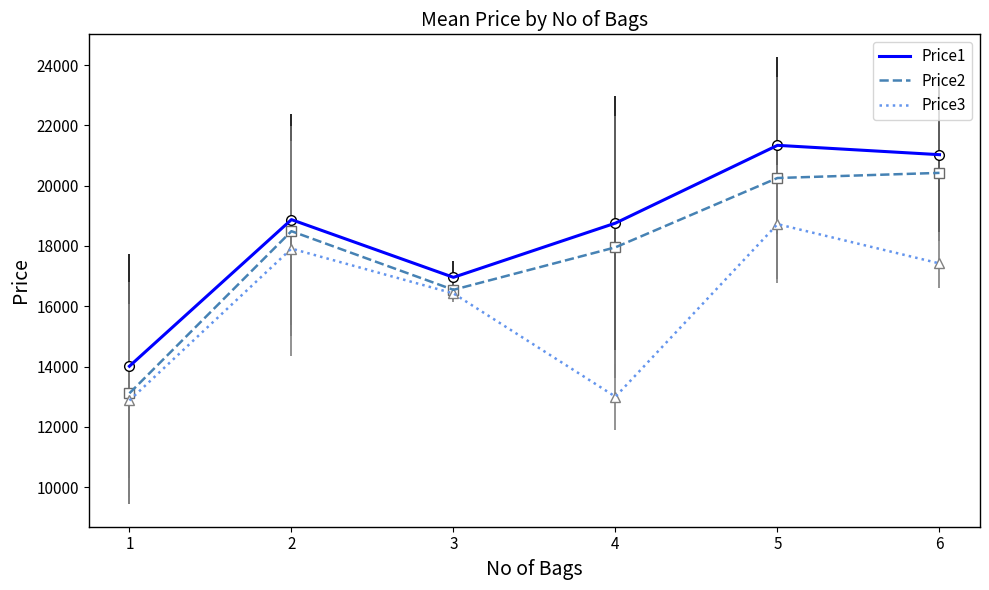

At which label does Price1 first exceed 18873?

2